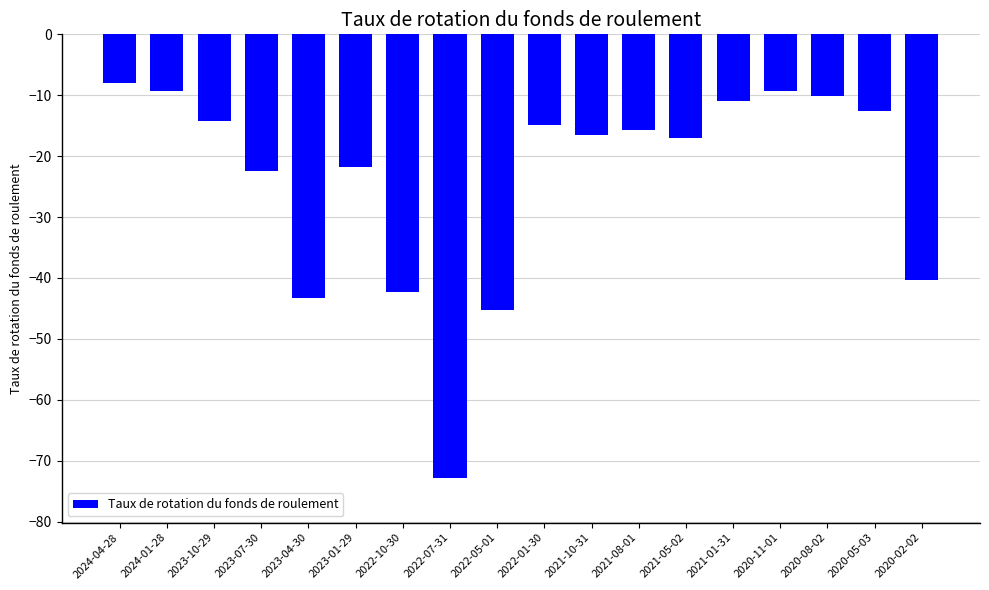

What is the change in value from 2024-04-28 to 2020-11-01?

-1.3